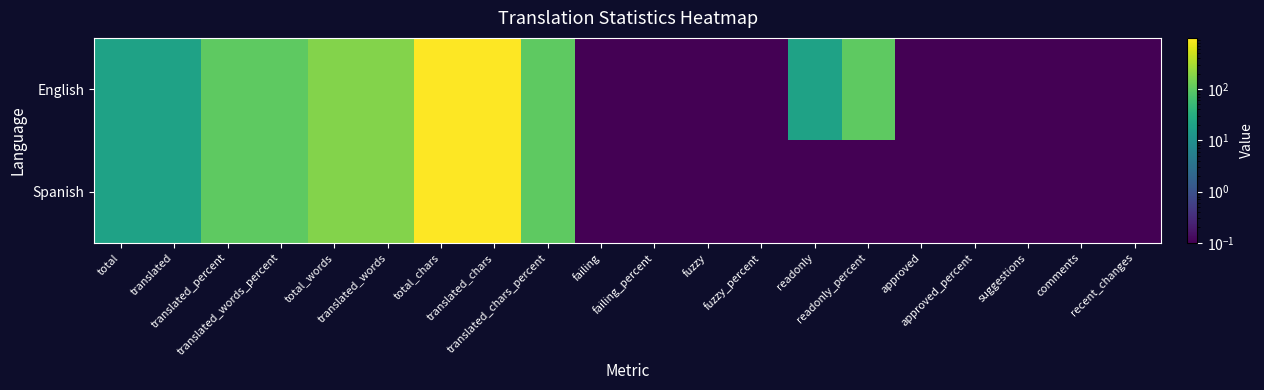

Reading right to left, list all the values displayed in this chart.

English: recent_changes=0.0	comments=0.0	suggestions=0.0	approved_percent=0.0	approved=0.0	readonly_percent=100.0	readonly=20.0	fuzzy_percent=0.0	fuzzy=0.0	failing_percent=0.0	failing=0.0	translated_chars_percent=100.0	translated_chars=996.0	total_chars=996.0	translated_words=183.0	total_words=183.0	translated_words_percent=100.0	translated_percent=100.0	translated=20.0	total=20.0
Spanish: recent_changes=0.0	comments=0.0	suggestions=0.0	approved_percent=0.0	approved=0.0	readonly_percent=0.0	readonly=0.0	fuzzy_percent=0.0	fuzzy=0.0	failing_percent=0.0	failing=0.0	translated_chars_percent=100.0	translated_chars=996.0	total_chars=996.0	translated_words=183.0	total_words=183.0	translated_words_percent=100.0	translated_percent=100.0	translated=20.0	total=20.0